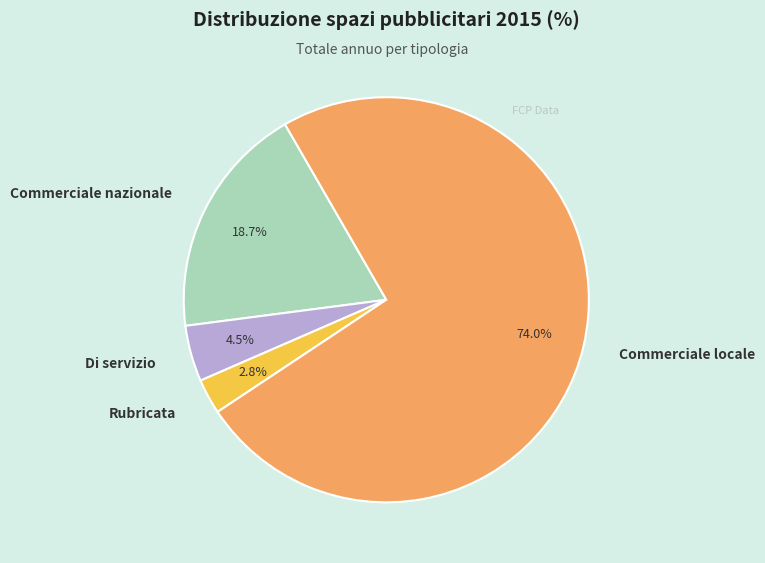

Which category has the smallest portion of the pie?

Rubricata